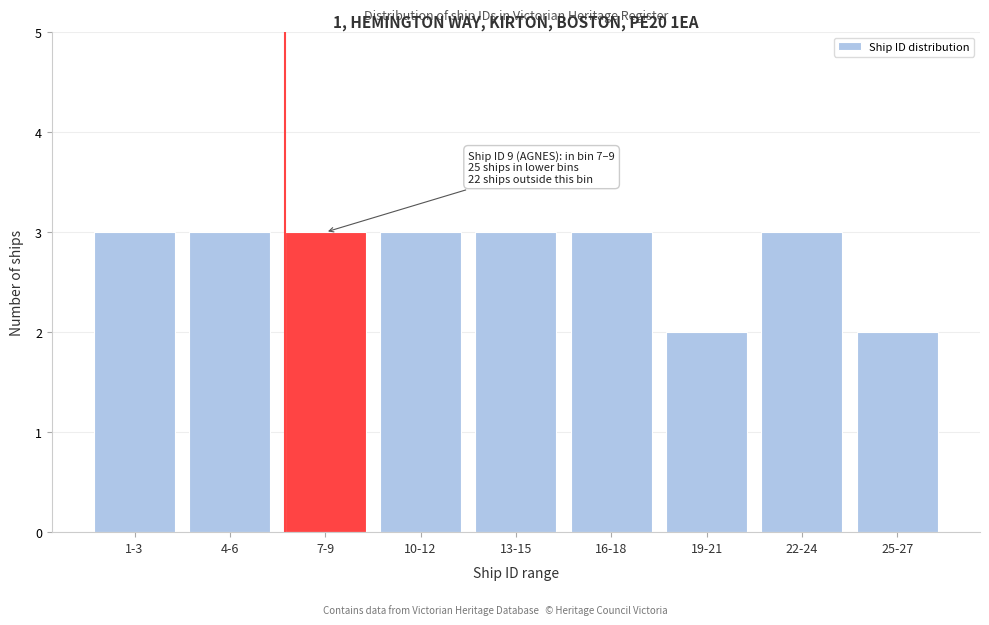

Reading left to right, transcribe all the data shown in this chart.

1-3=3	4-6=3	7-9=3	10-12=3	13-15=3	16-18=3	19-21=2	22-24=3	25-27=2